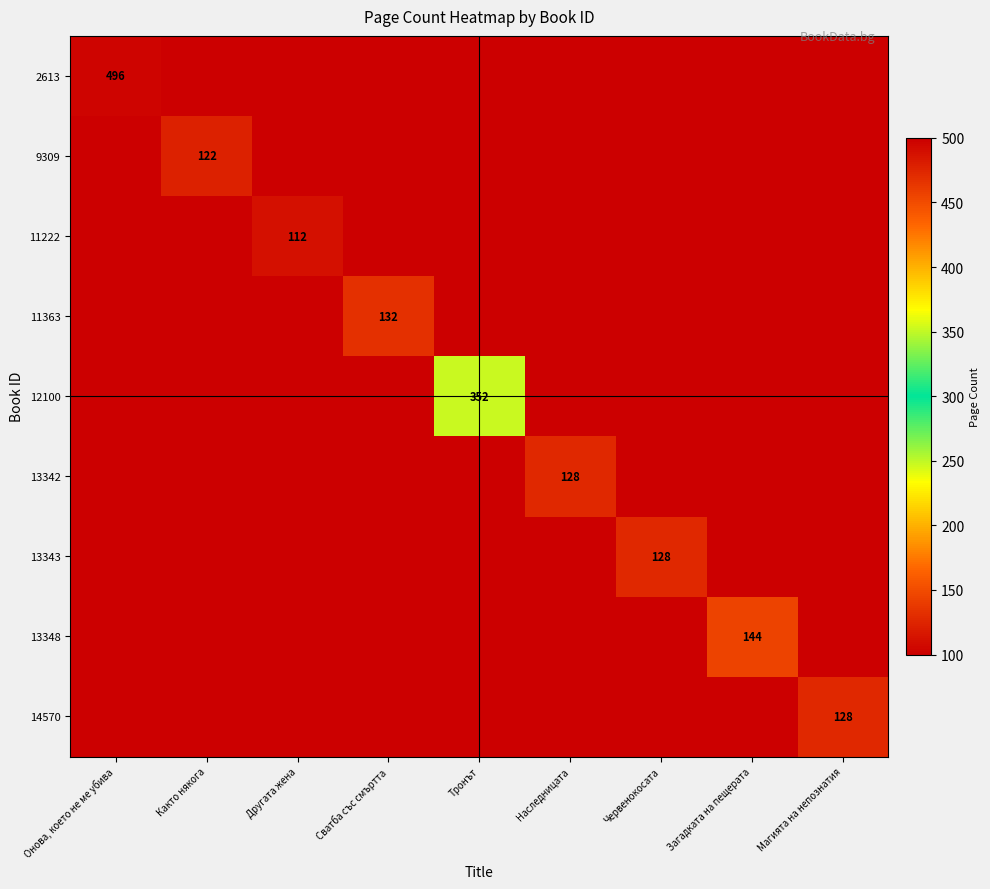

Is the value of 2613 at Загадката на пещерата greater than the value of 11222 at Загадката на пещерата?

No